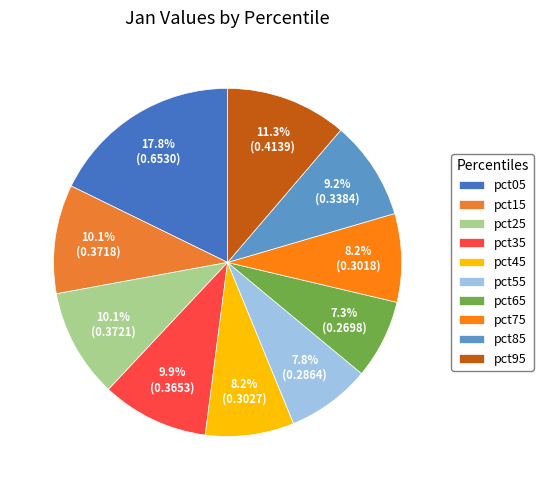

To the nearest percent, what is the combined percentage of pct55 and pct25?

18%